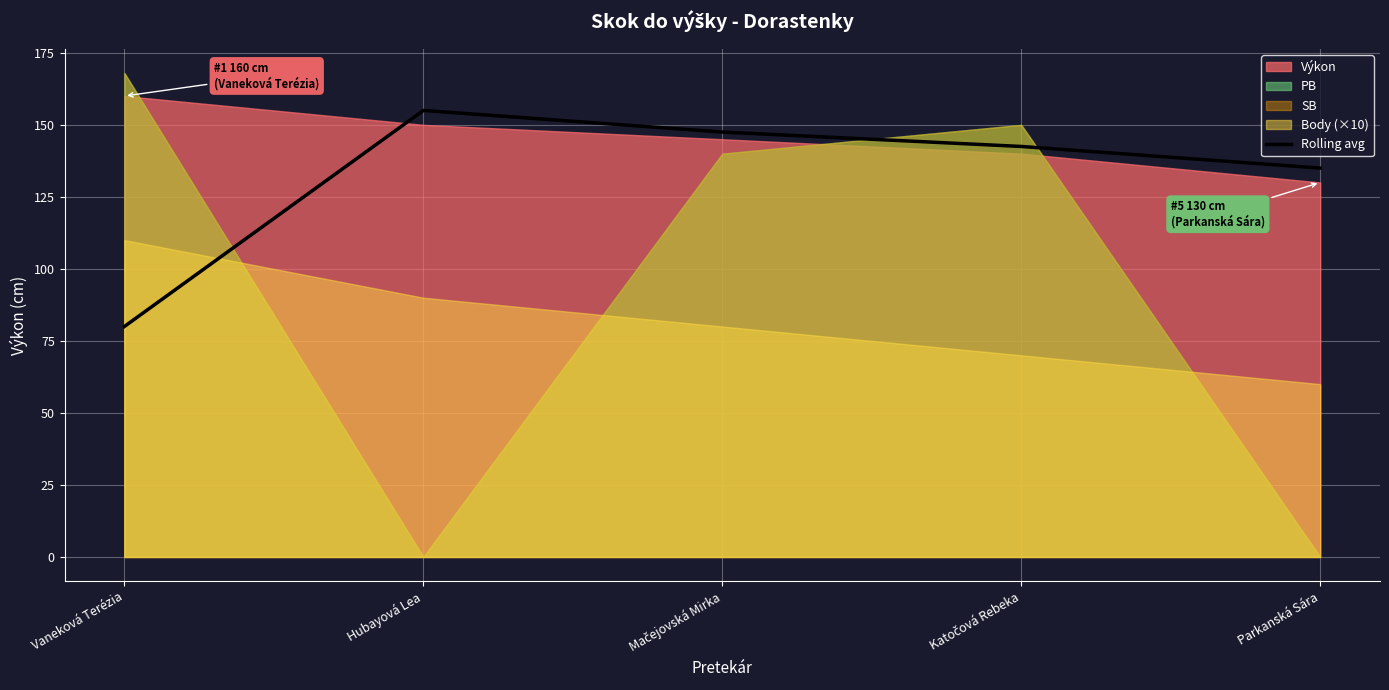

What is the approximate value of Rolling avg at Hubayová Lea?

155.0